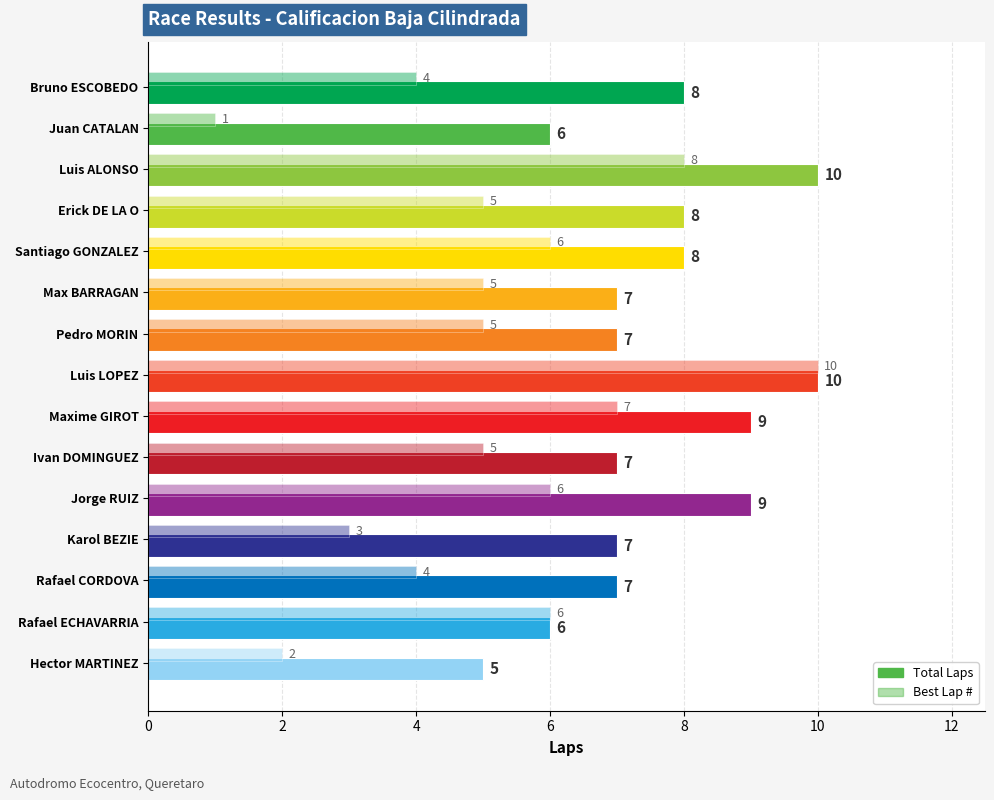

Count the number of data series in this chart.

2